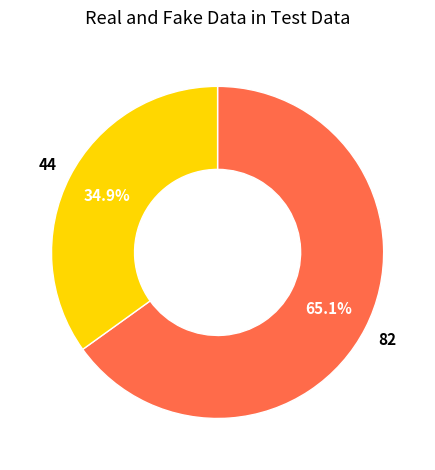

Is there any slice that represents more than half of the pie?

Yes